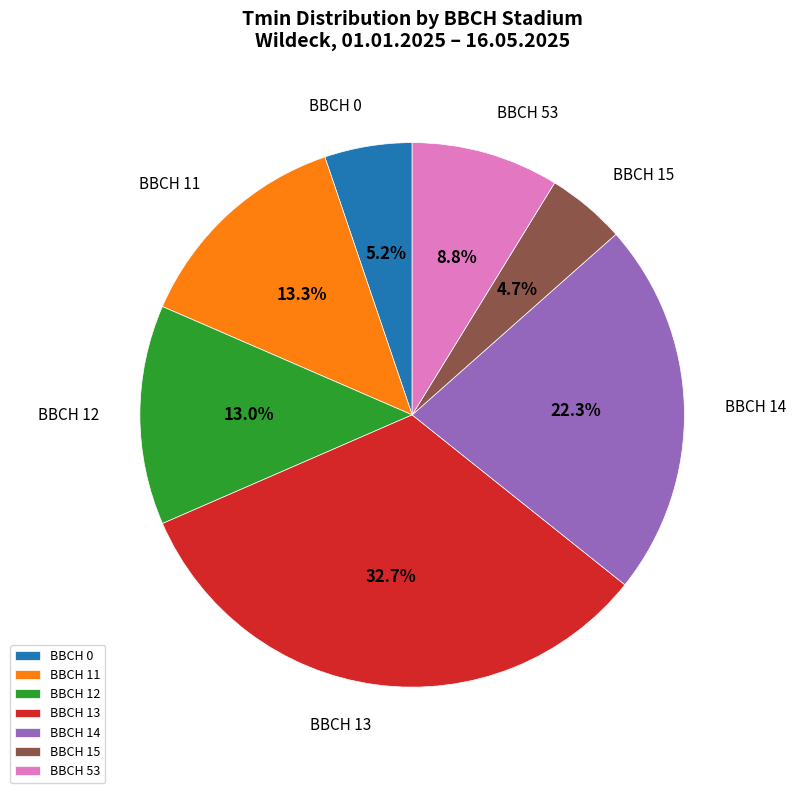

To the nearest percent, what is the difference between the largest and smallest slice percentages?

28%